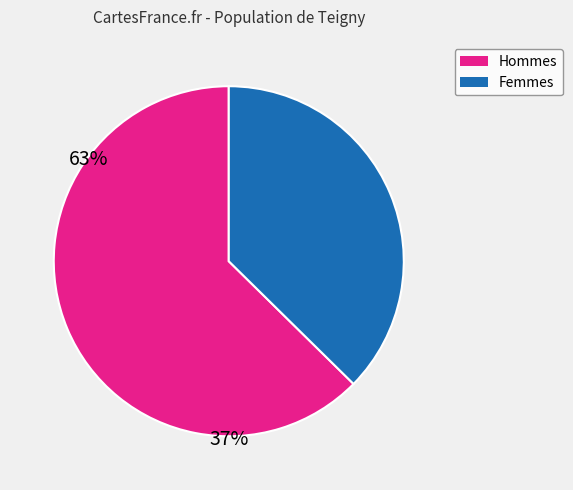

Is there a majority slice in this chart?

Yes